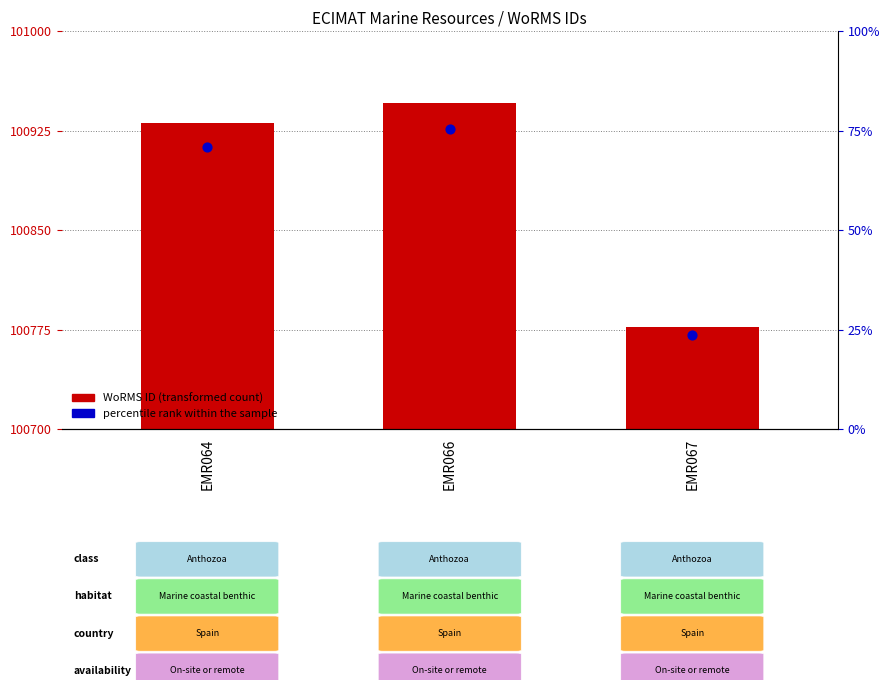

Which series reaches the minimum Y coordinate?

WoRMS ID (transformed count)